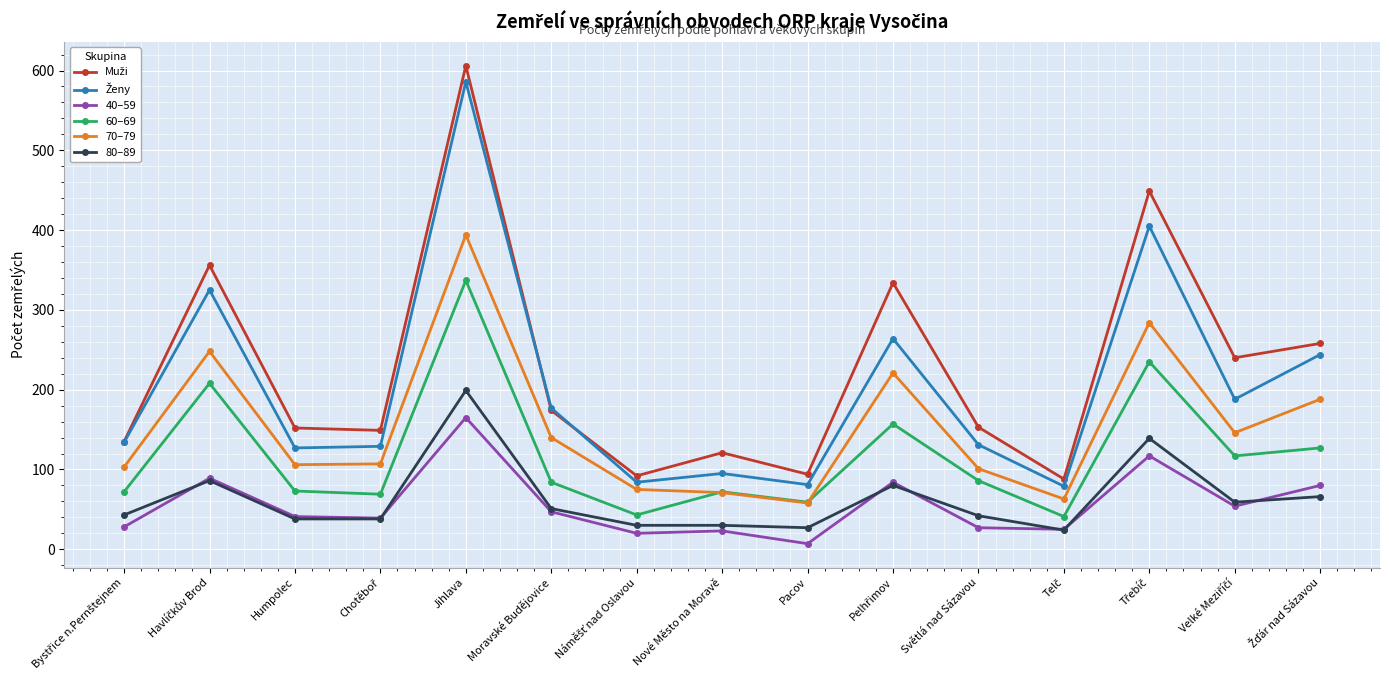

How many values in the 70–79 series are below 107?

7